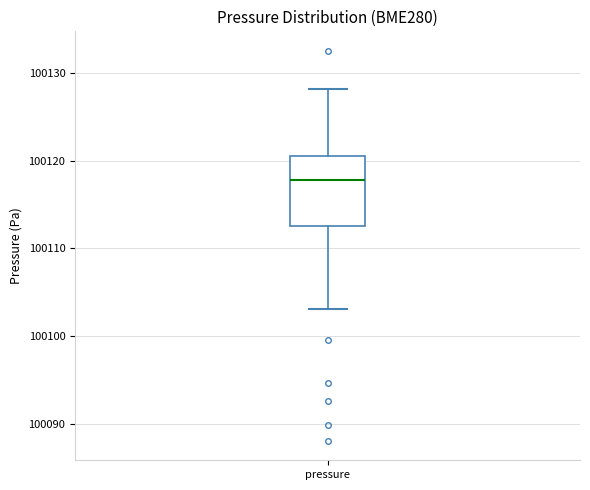

Where does the lower whisker of the box for pressure end on the y-axis? The values are not printed on the chart, so give them approximately, as read against the axis.

100103